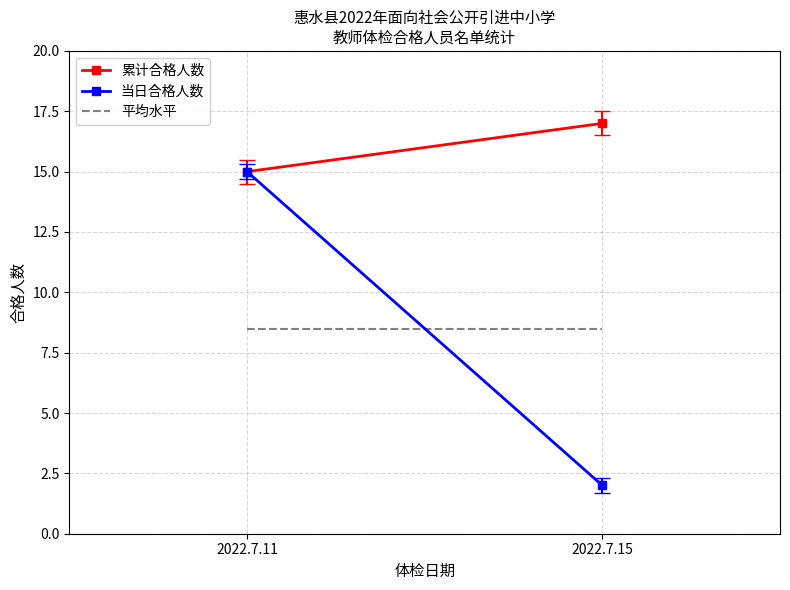

What is the smallest value displayed?

2.0